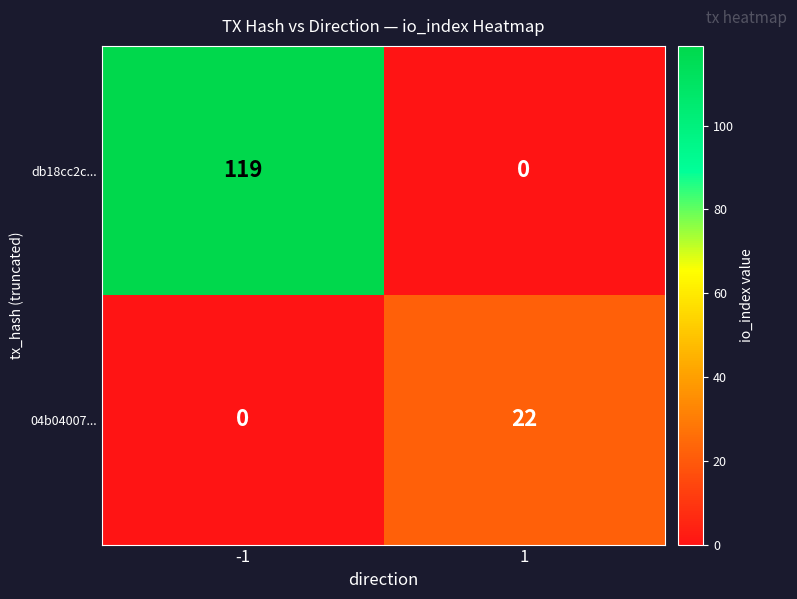

At which category does the chart reach its peak across all series?

-1